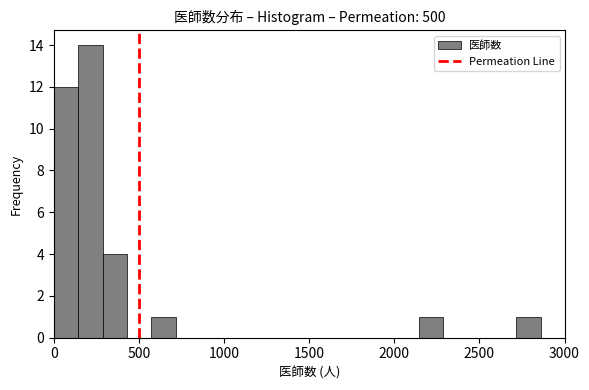

Read against the x-axis, roughly where is the centre of the tallest bar?

200